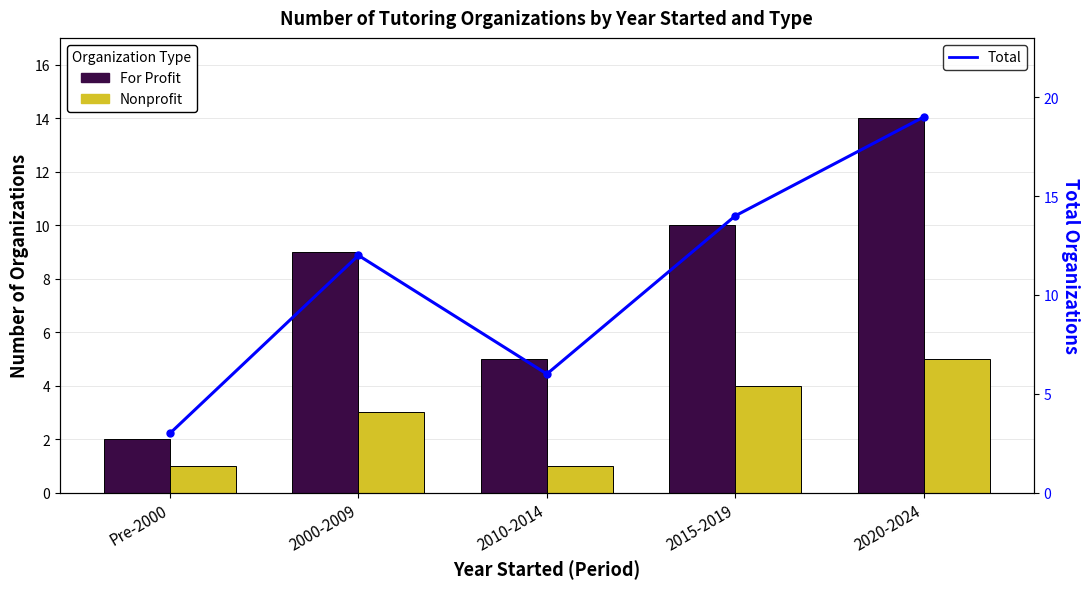

What is the sum of the For Profit values at 2000-2009 and 2015-2019?

19